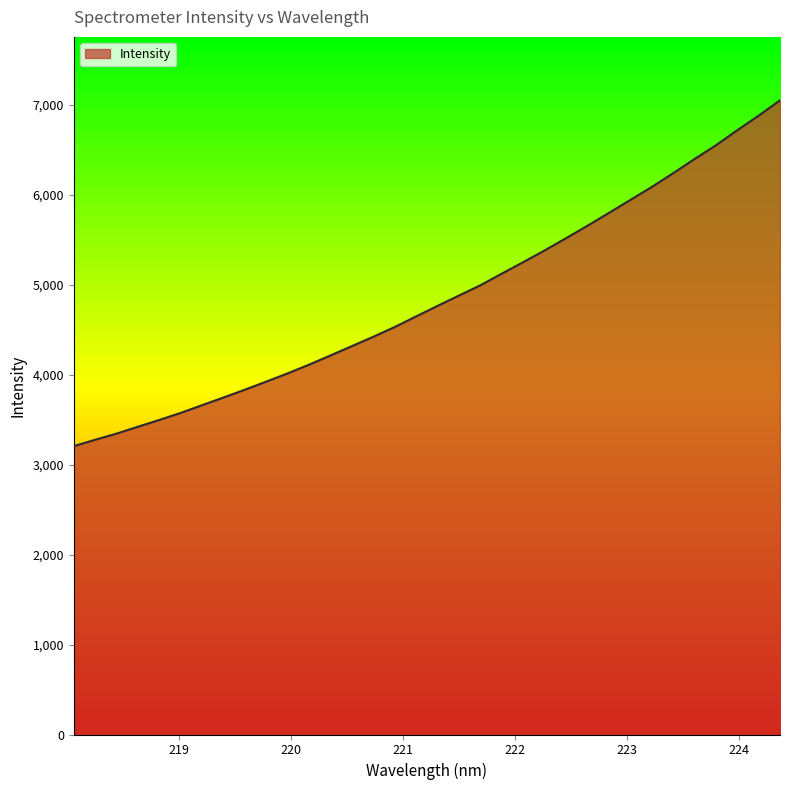

What is the minimum value shown in the chart?

3207.1